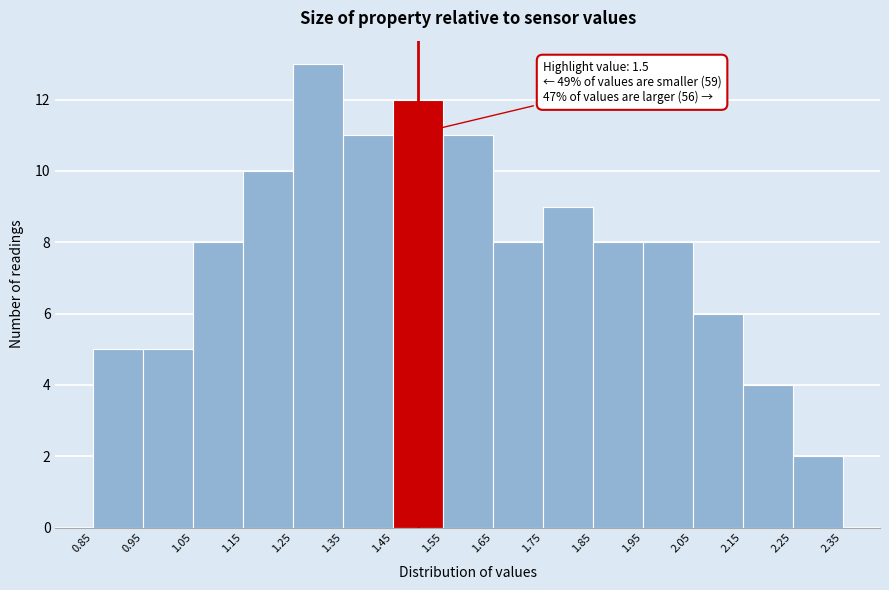

Which range on the x-axis has the tallest bar?

1.25 to 1.35